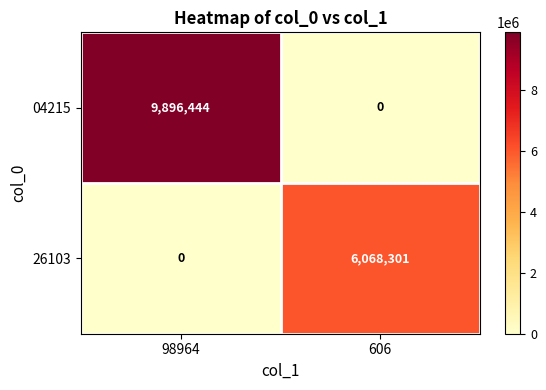

What is the difference between the 26103 values at 606 and 98964?

6068301